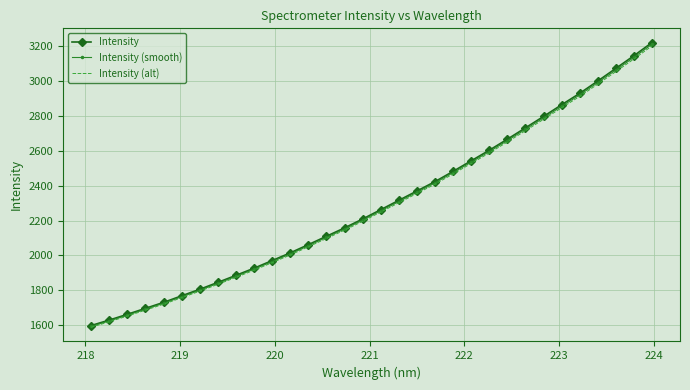

What is the lowest value of the Intensity (smooth) series?

1593.1